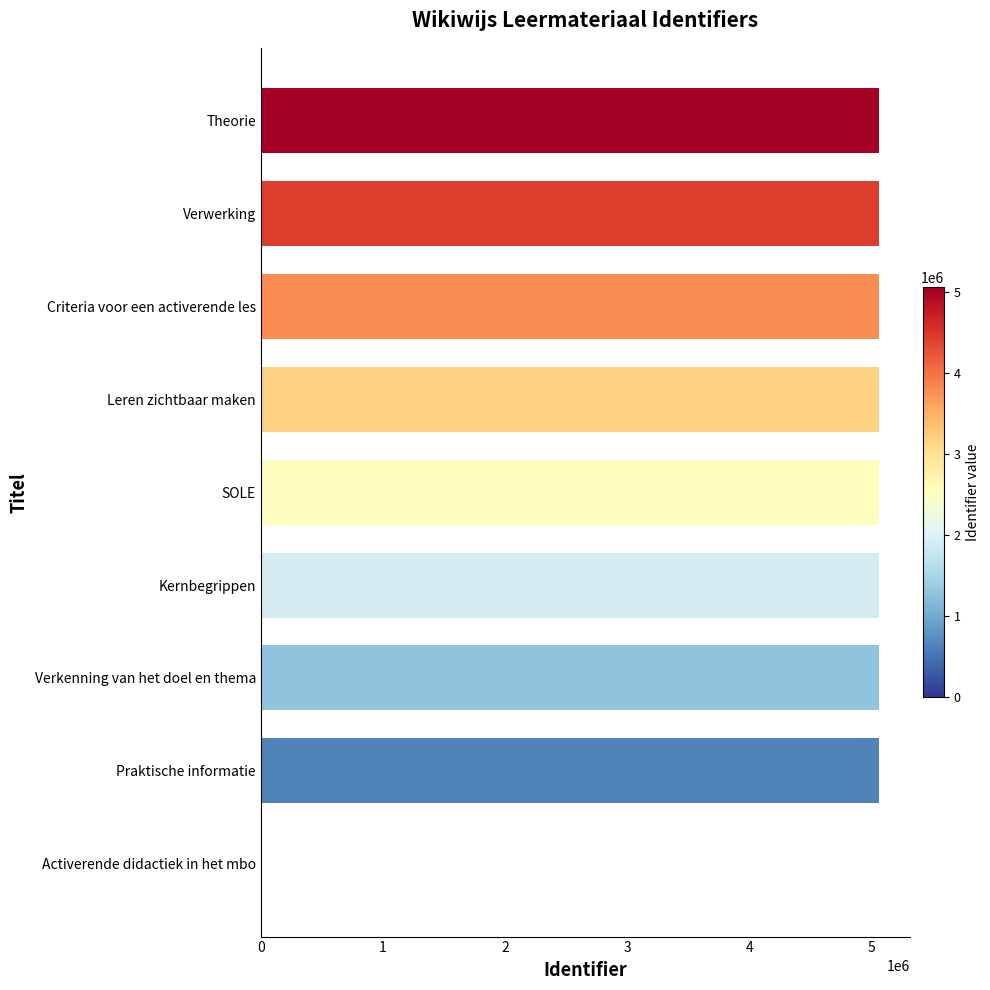

Approximately how many times larger is the value at Leren zichtbaar maken compared to SOLE?

1.0